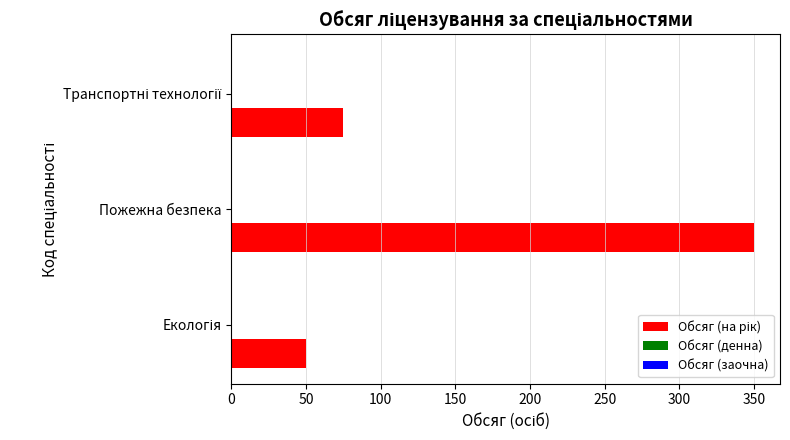

What is the difference between the maximum and second lowest values?

275